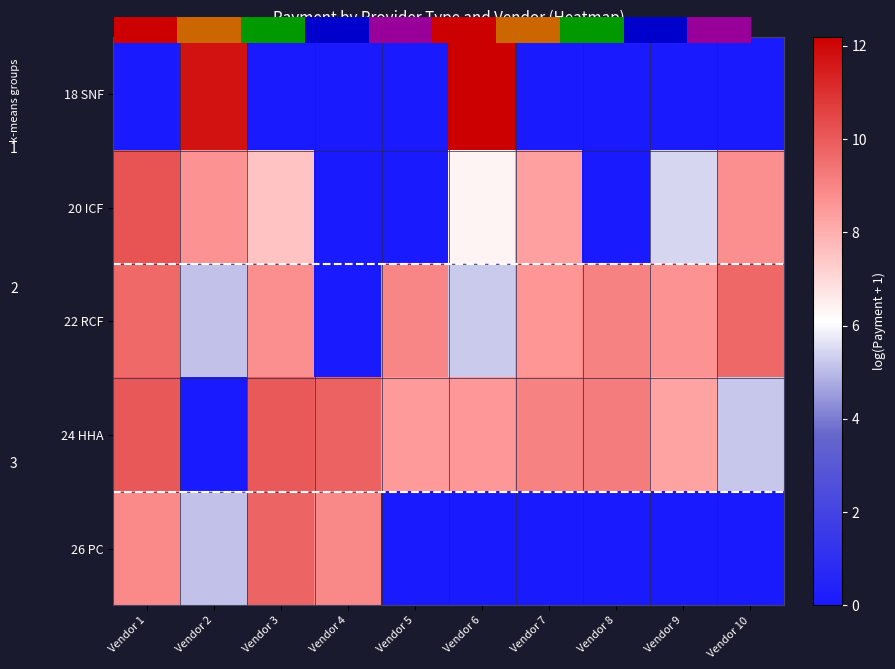

True or false: 24 HHA has a value of 1.4 at Vendor 10.

False